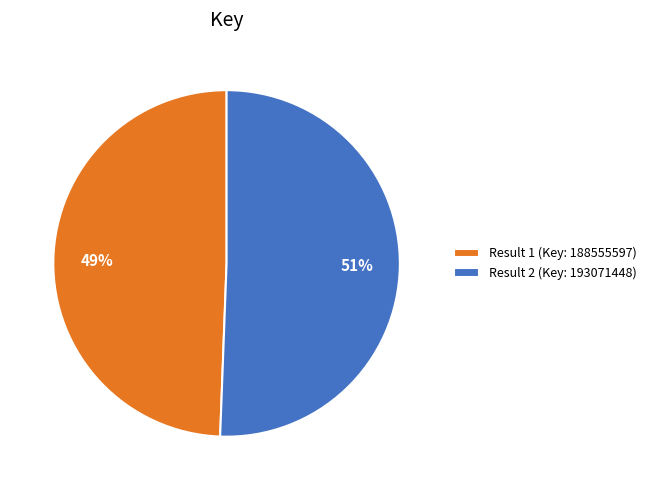

Is it true that Result 1 (Key: 188555597) is 55% of the pie?

False